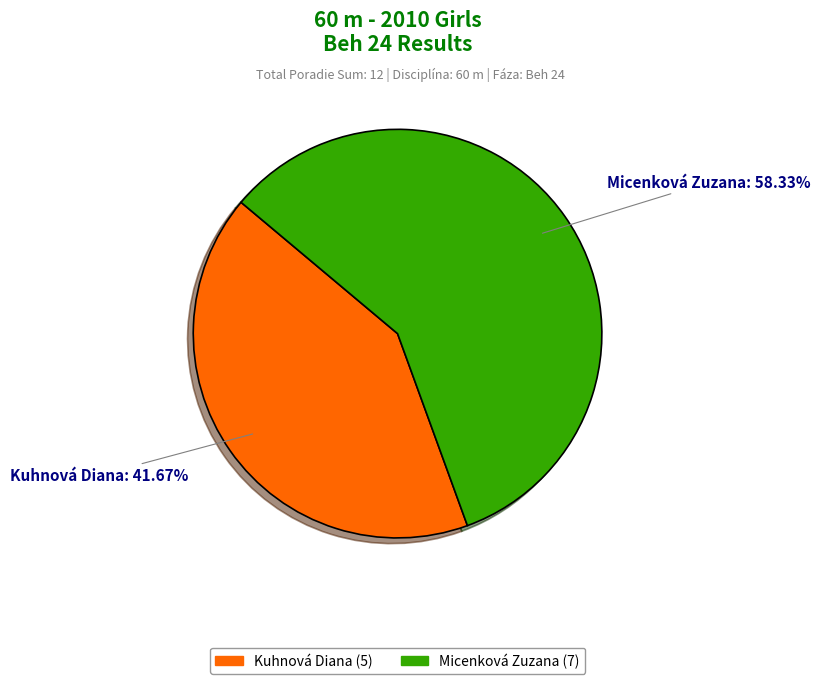

Which has a higher value, Micenková Zuzana (7) or Kuhnová Diana (5)?

Micenková Zuzana (7)